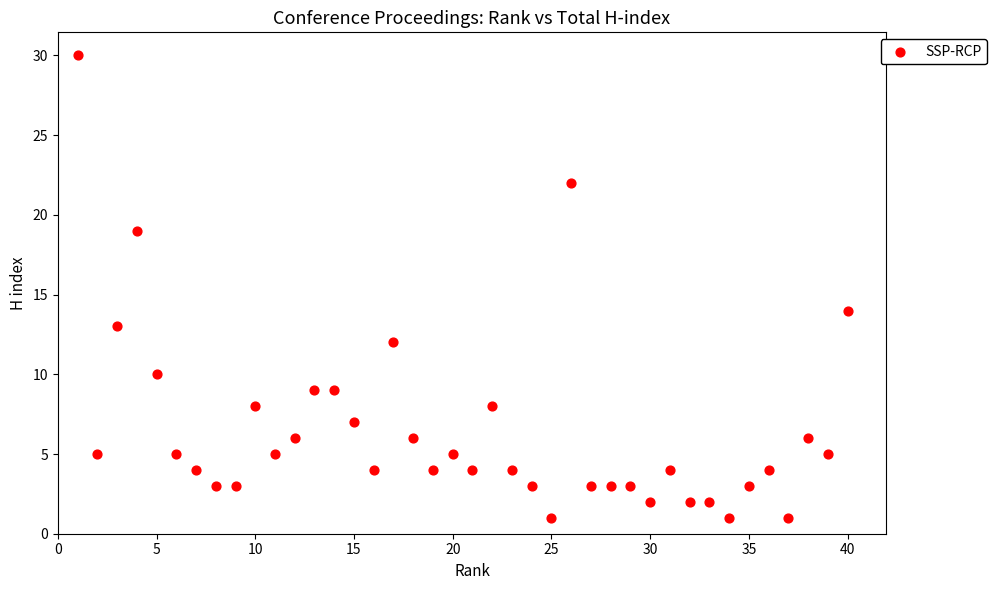

What Y value in the scatter plot is closest to 15?

14